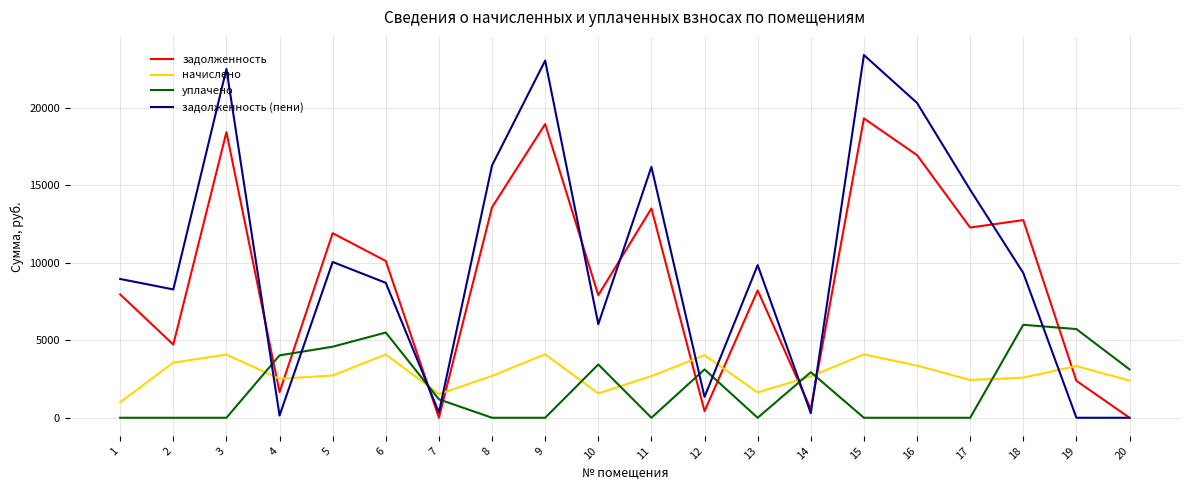

True or false: начислено has a value of 2684.2 at 11.

True